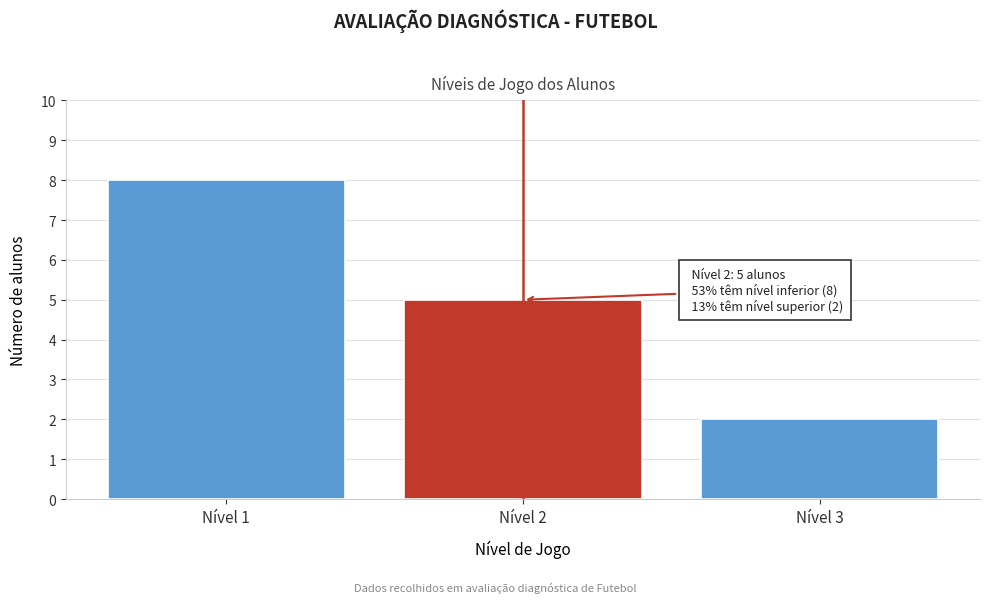

Which range on the x-axis has the tallest bar?

0.5 to 1.5